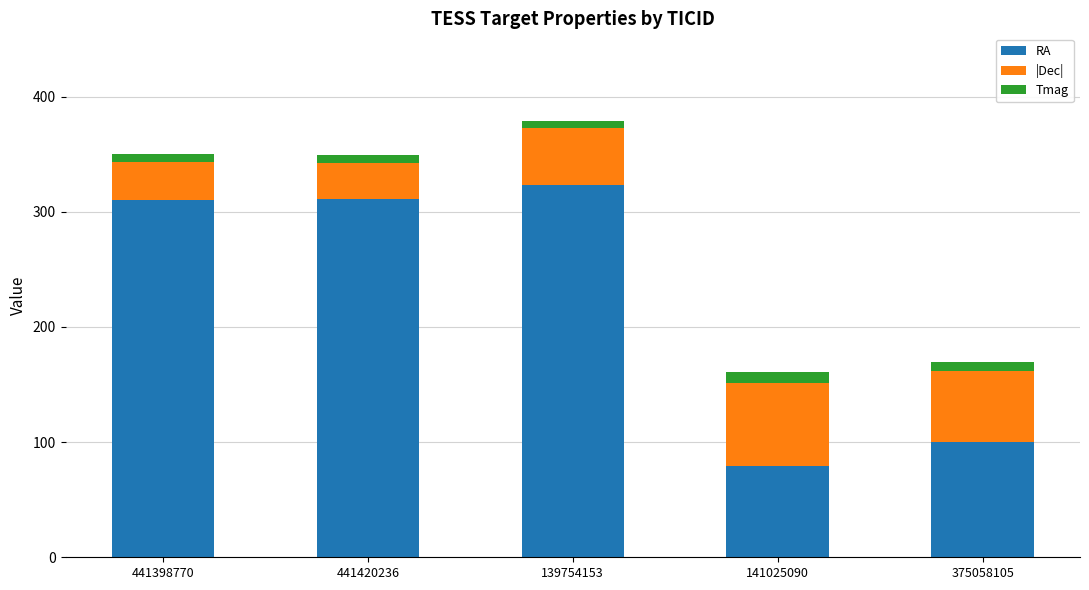

At which category is the sum across all series the highest?

139754153